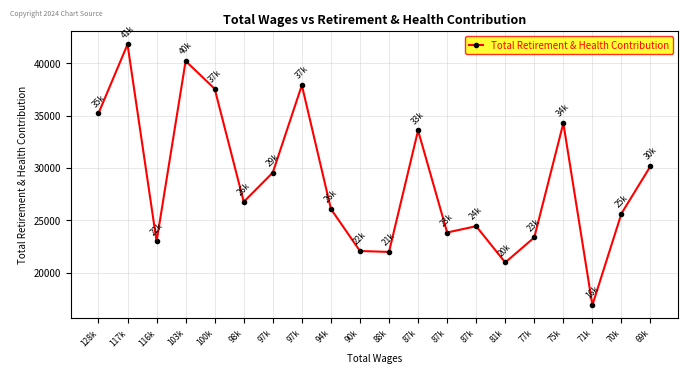

Does the chart display data point markers on the line(s)?

Yes